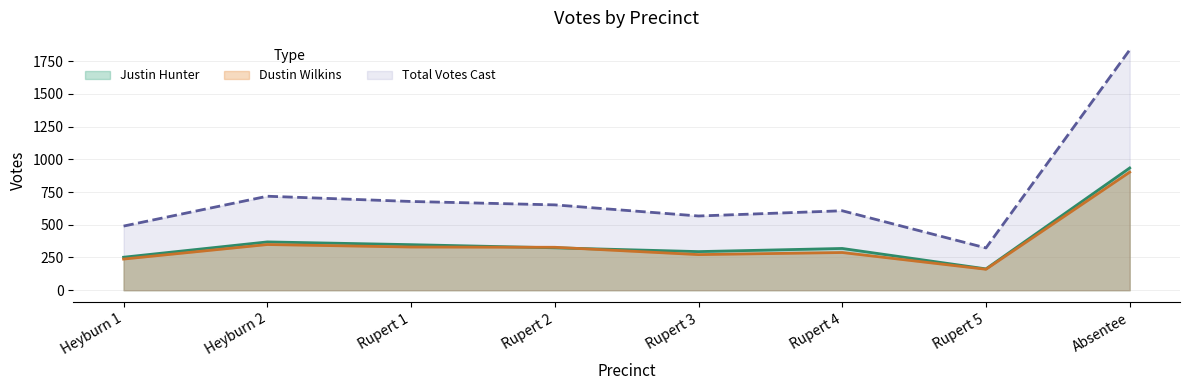

Which series has the largest range (max minus min)?

Total Votes Cast